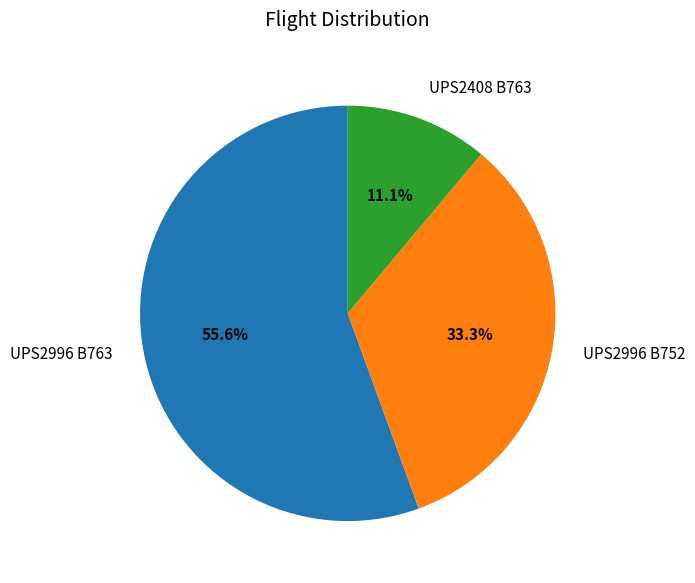

Which slice is the smallest?

UPS2408 B763